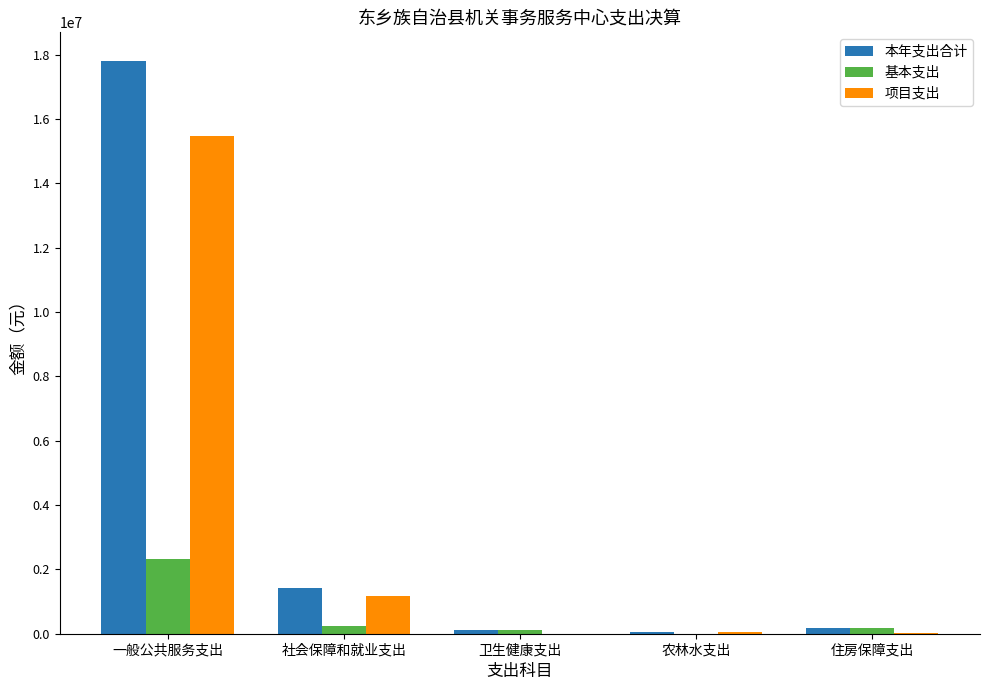

At which category is the sum across all series the highest?

一般公共服务支出